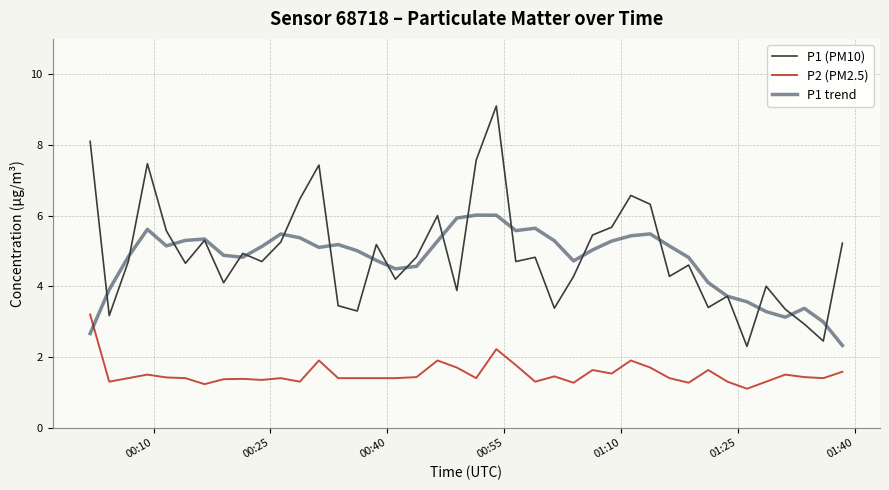

What is the maximum value shown in the chart?

9.1